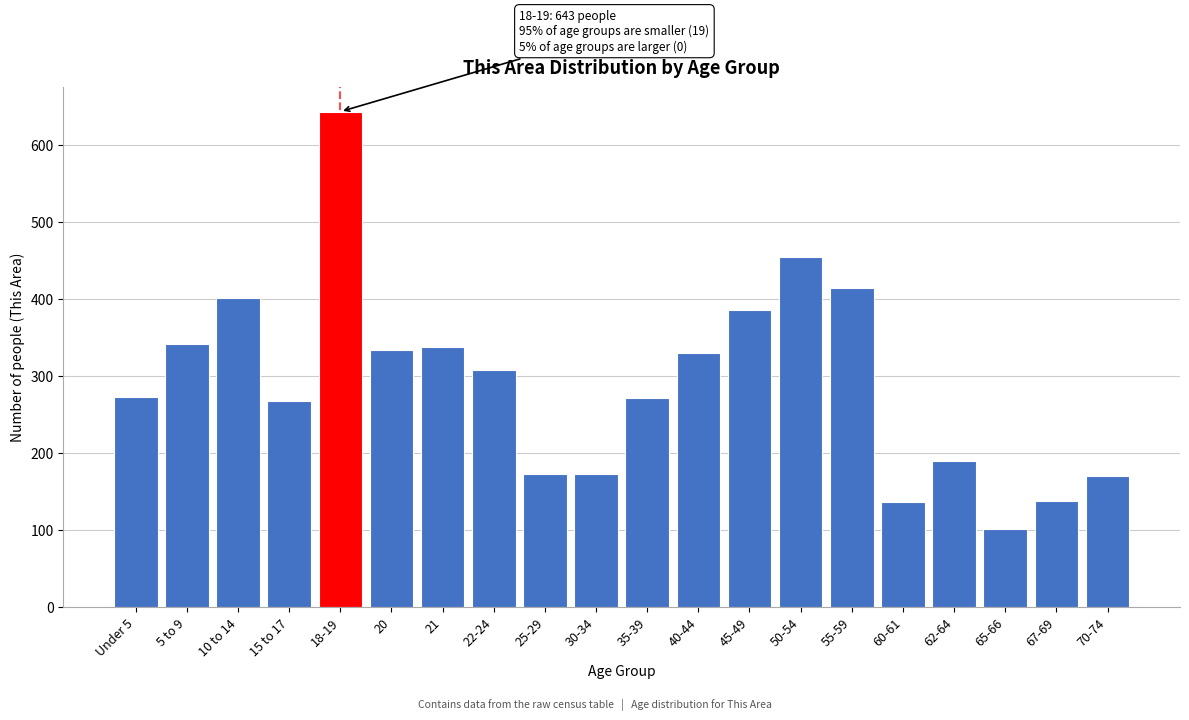

Where is the data nearest to the value 372?

45-49